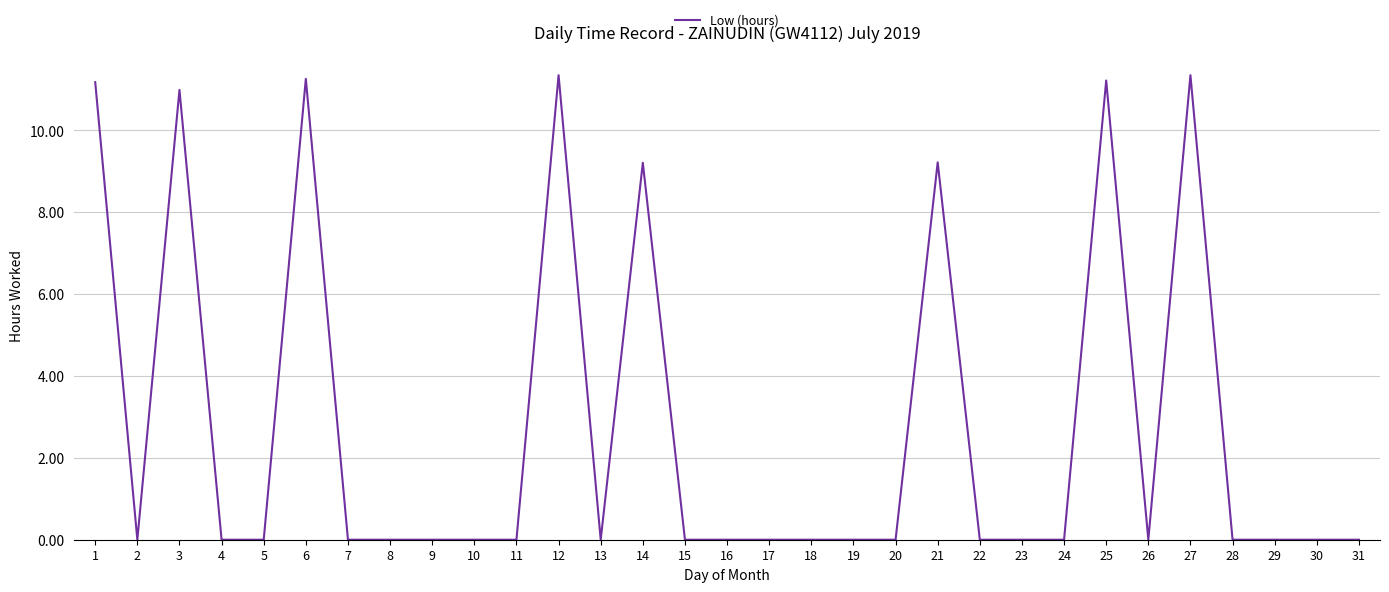

Is it true that the value at 4 is -5.8?

False